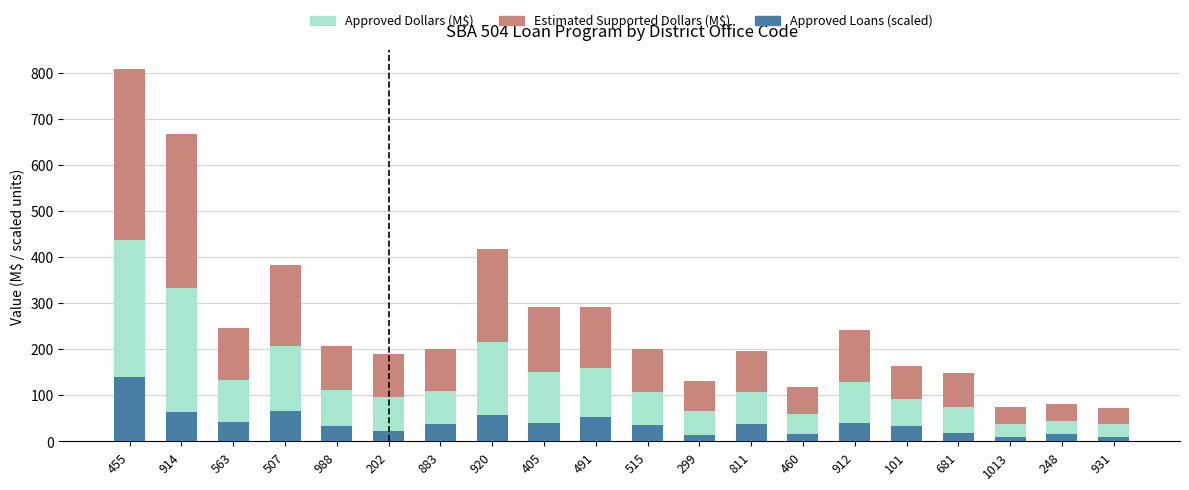

At which category is the sum across all series the highest?

455